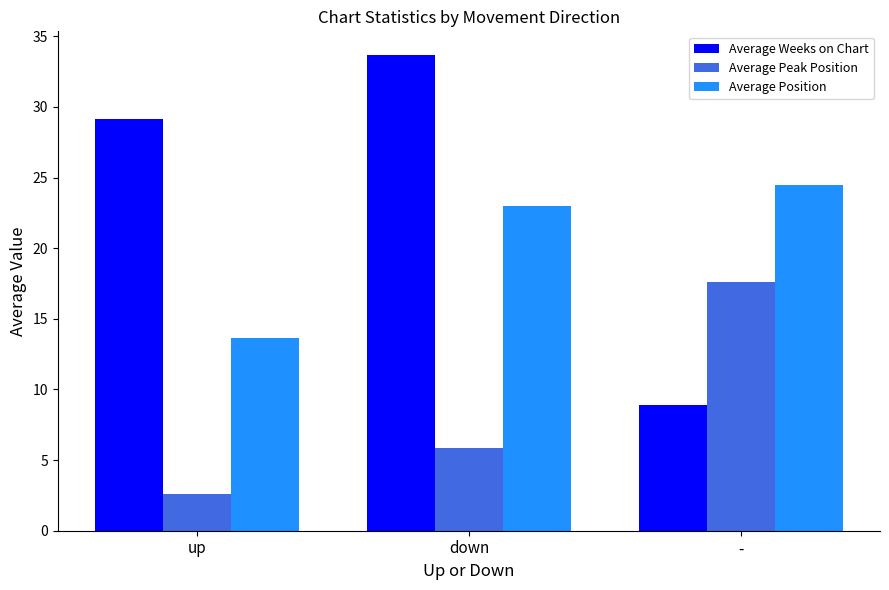

What is the difference between the maximum and minimum values in the Average Weeks on Chart series?

24.8